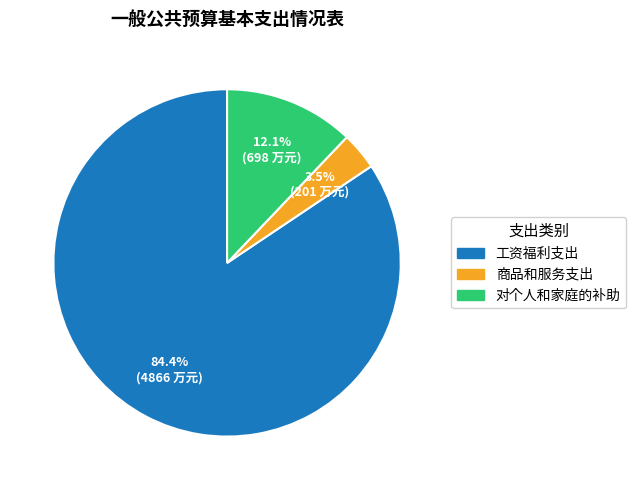

Which slice is the smallest?

商品和服务支出